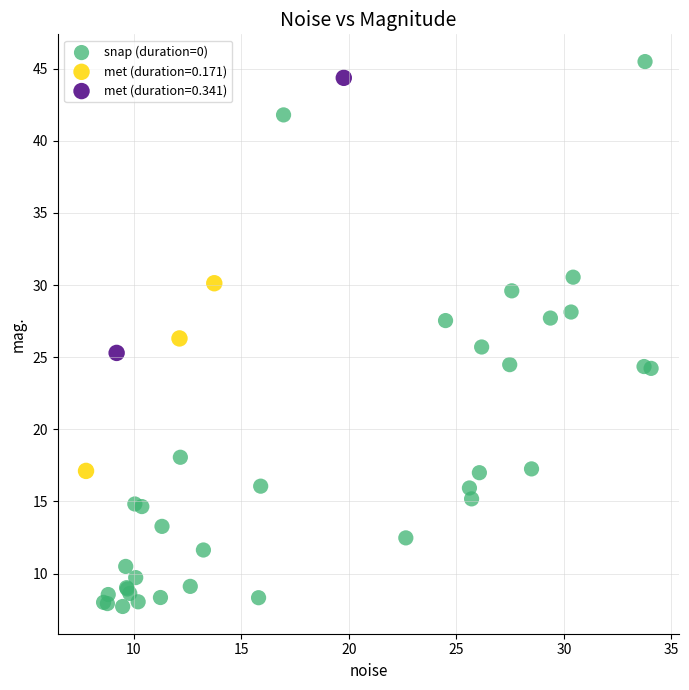

What are all the series names shown in the legend?

snap (duration=0), met (duration=0.171), met (duration=0.341)